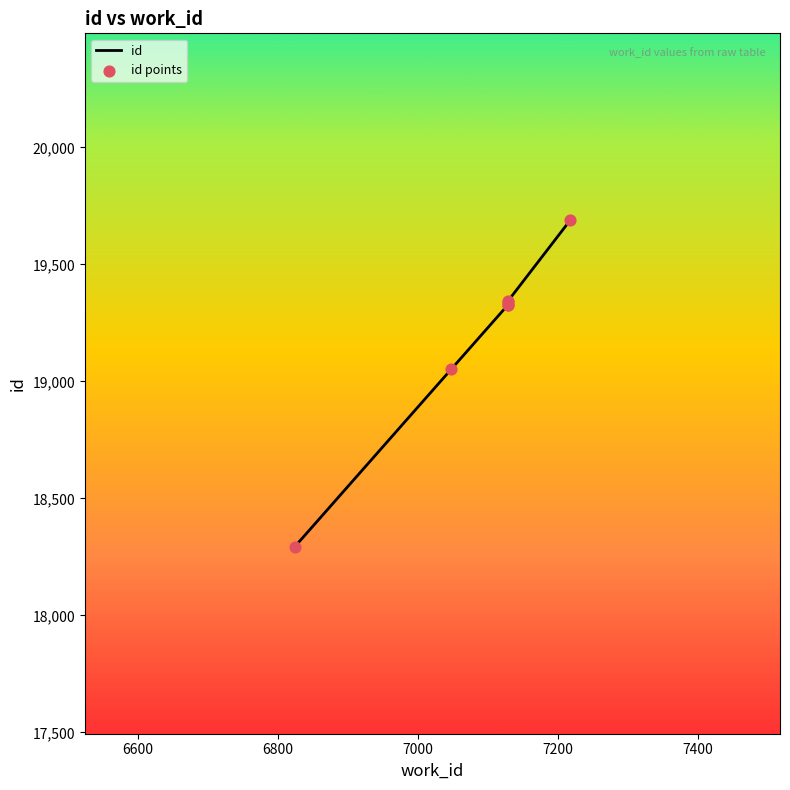

What is the total value across all series at 7400?

38684